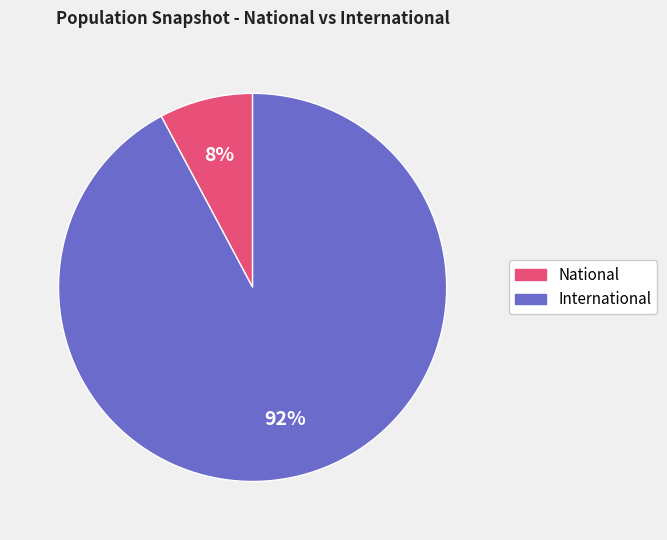

The International slice represents 92% of the pie. True or false?

True